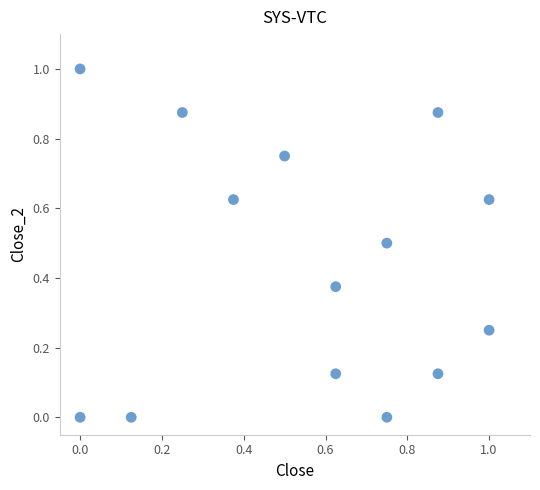

What is the range of Y values (max minus min)?

1.0